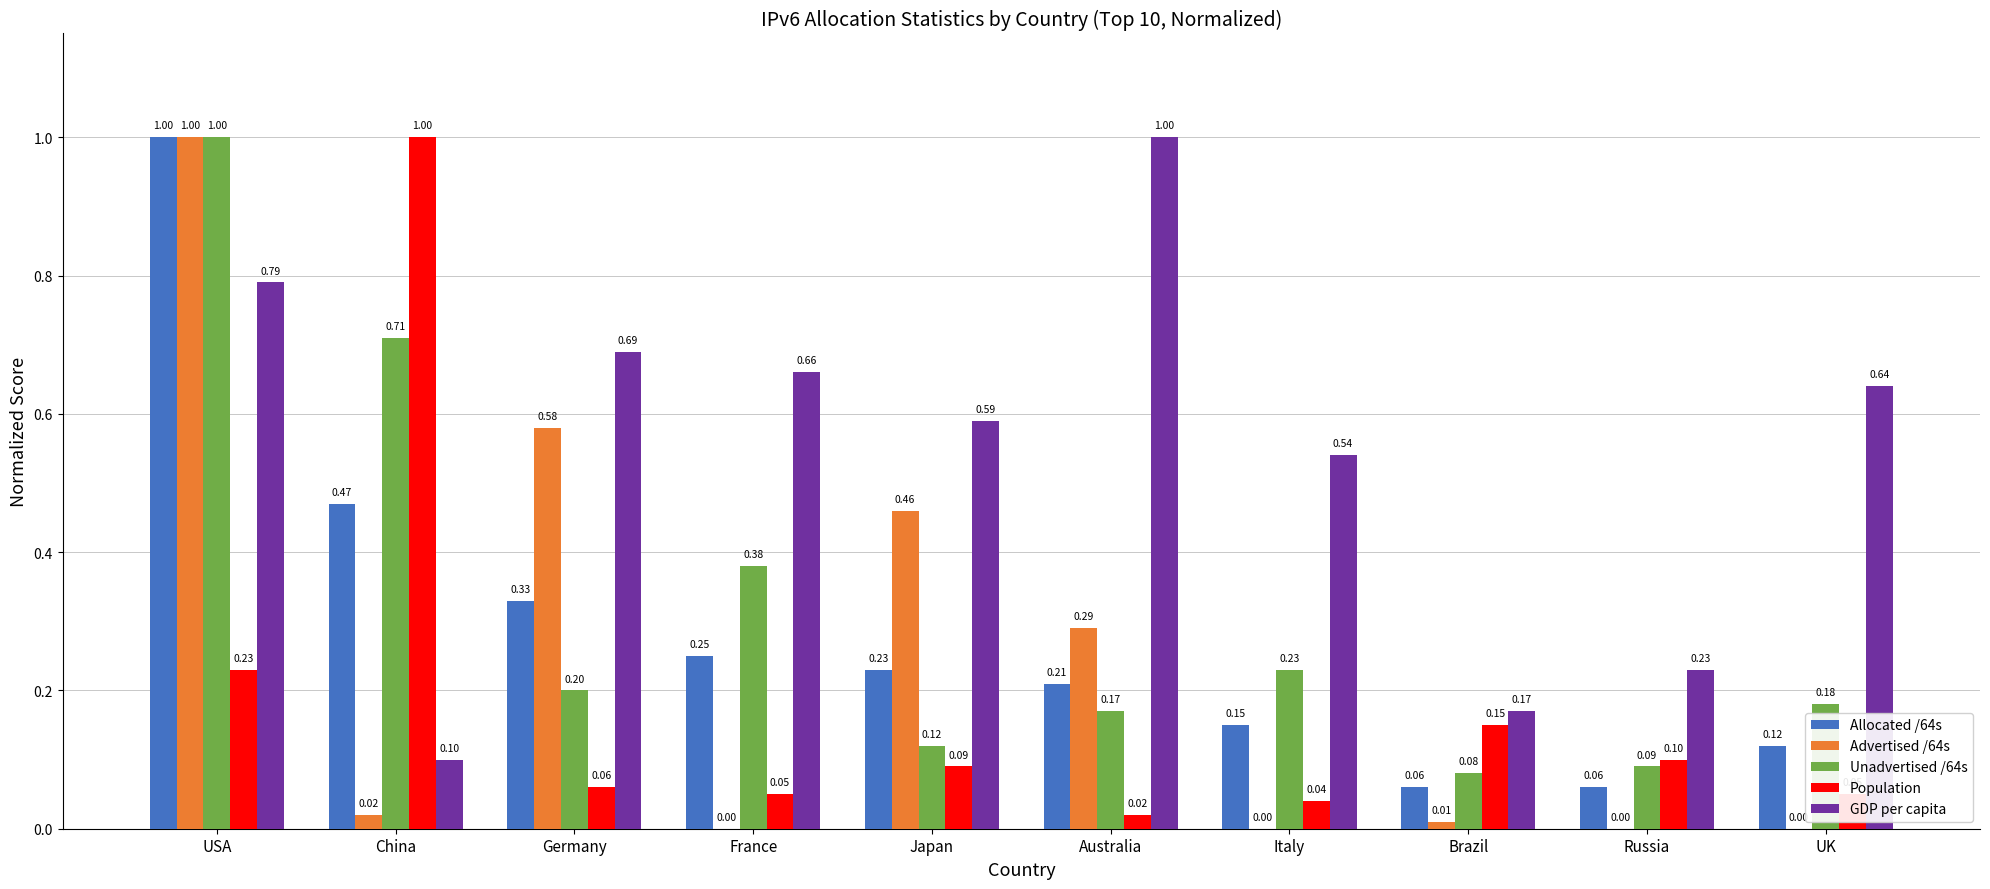

Does the chart contain stacked bars?

No